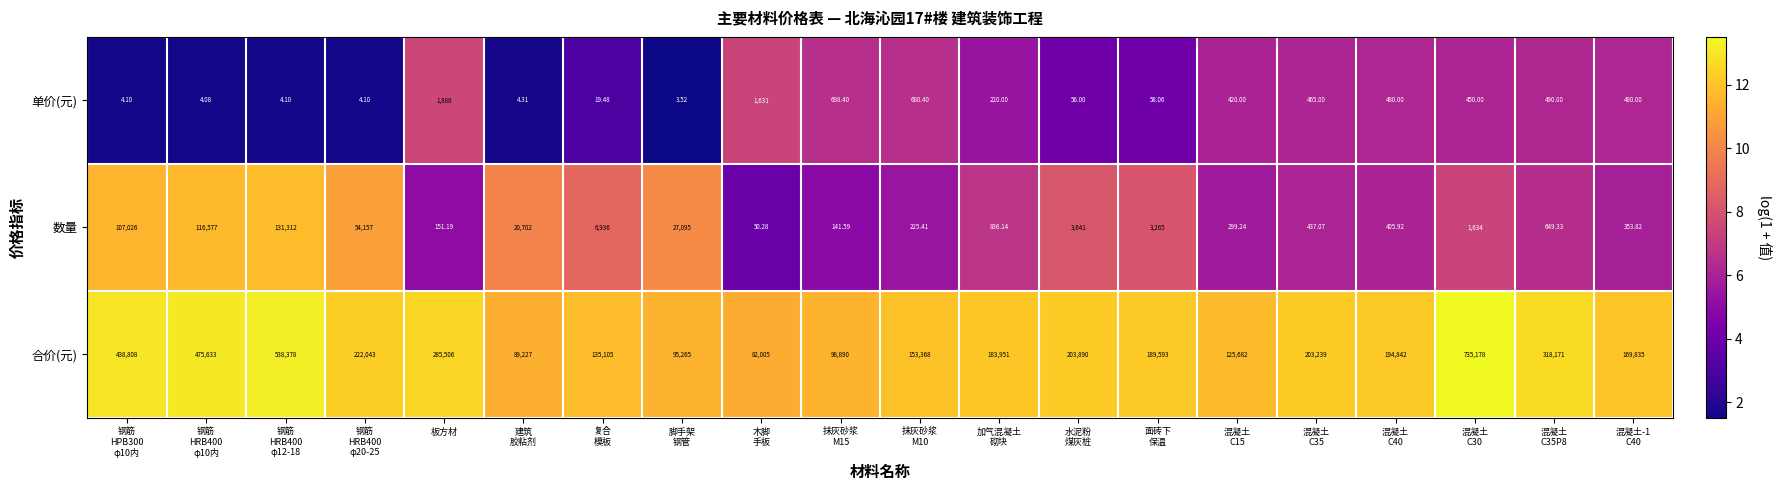

Which category has the highest value across all series?

混凝土
C30